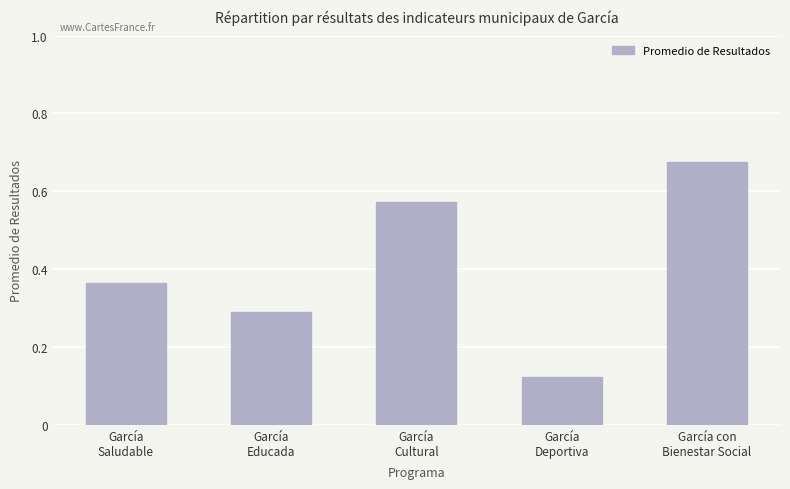

At which category does the chart reach its peak across all series?

García con
Bienestar Social